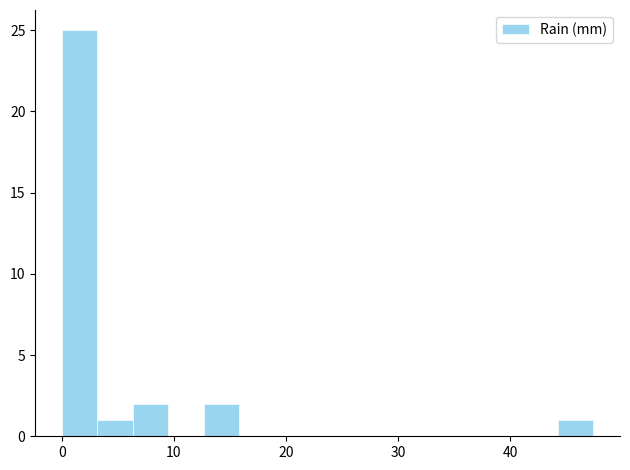

Read against the x-axis, roughly where is the centre of the tallest bar?

2